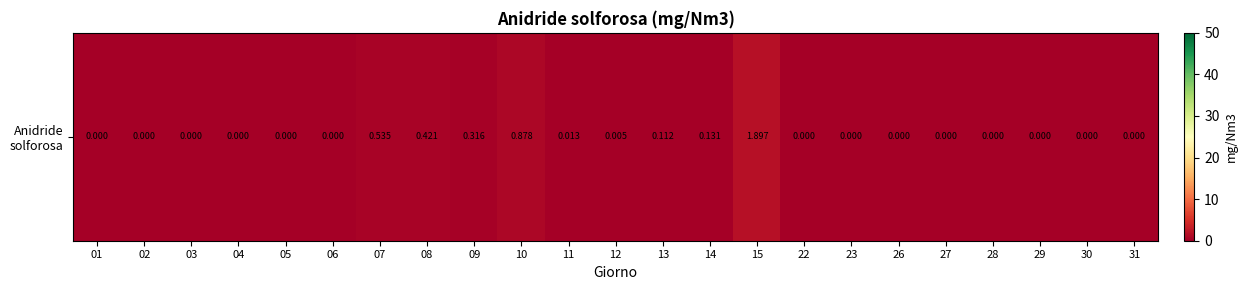

At which label is the value closest to 0?

01